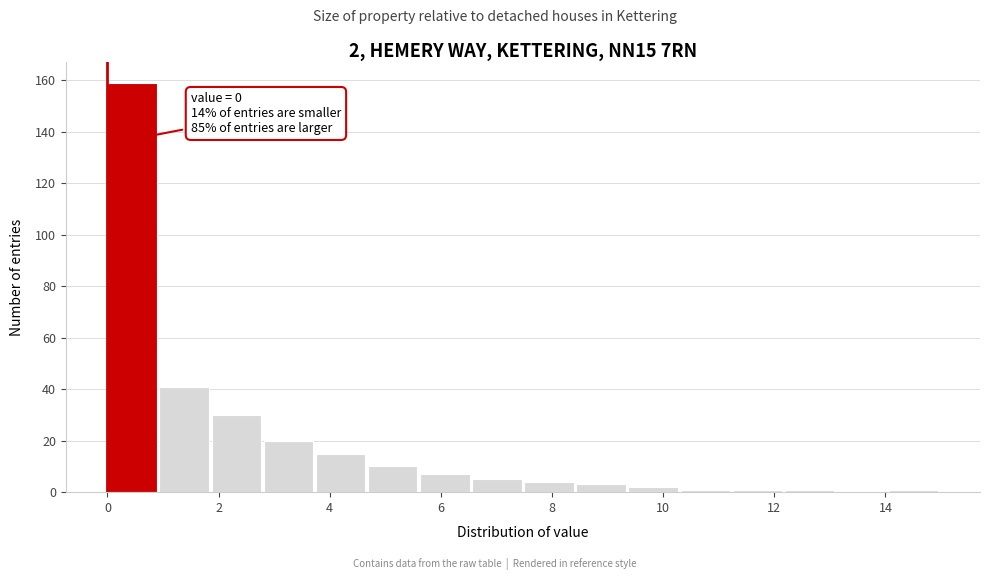

Over which range of the x-axis is the bar tallest?

0.0 to 1.0